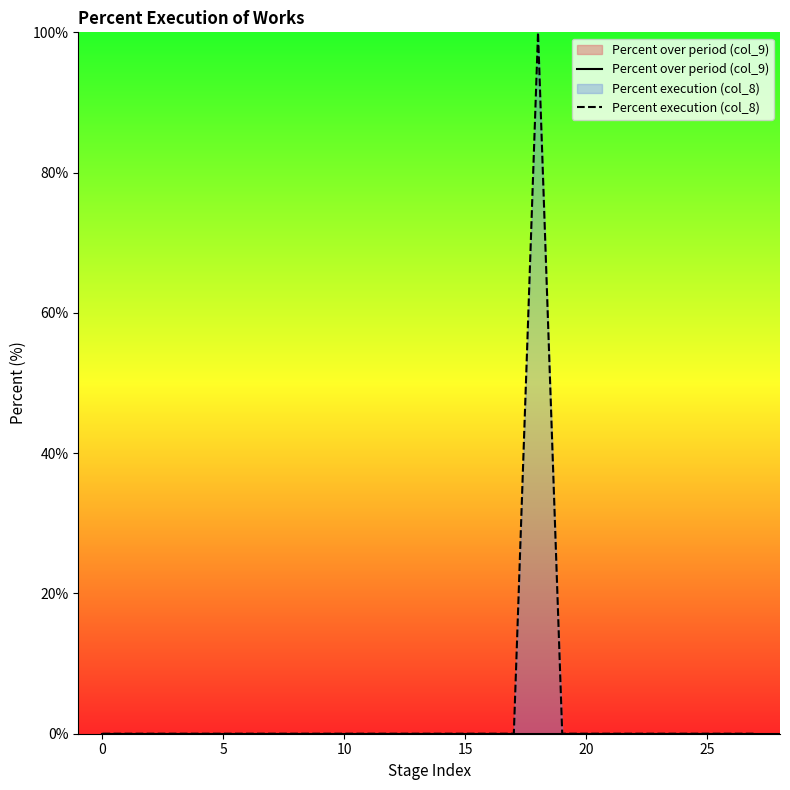

What are all the series names shown in the legend?

Percent over period (col_9), Percent execution (col_8)